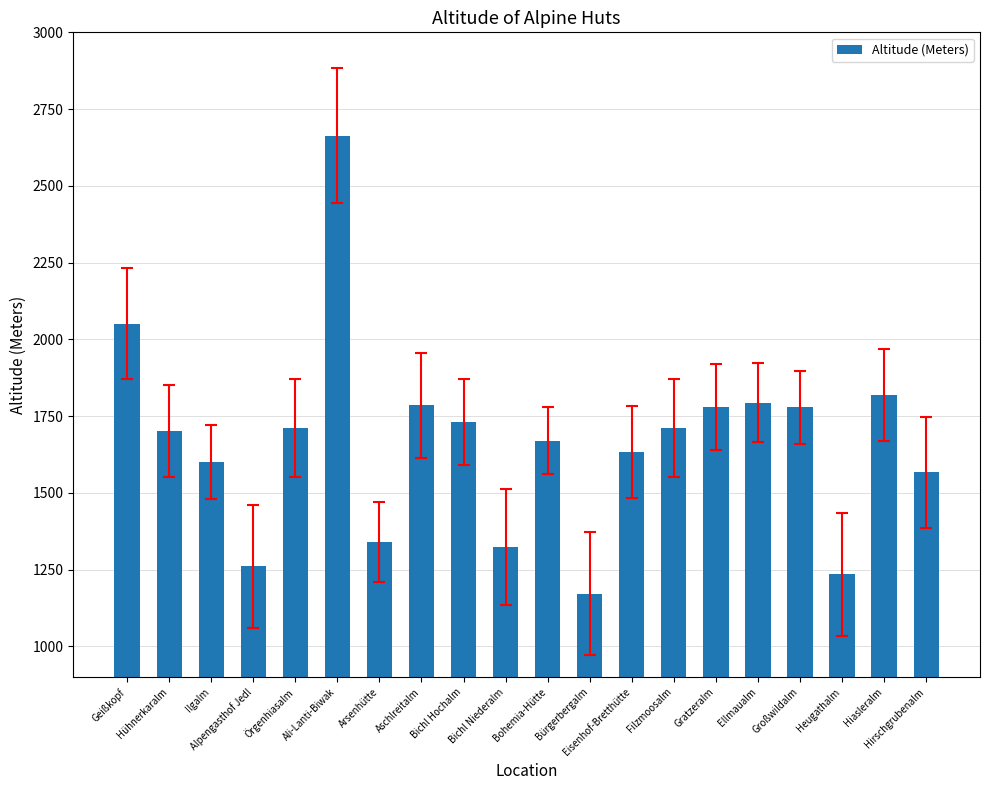

What is the smallest value displayed?

1172